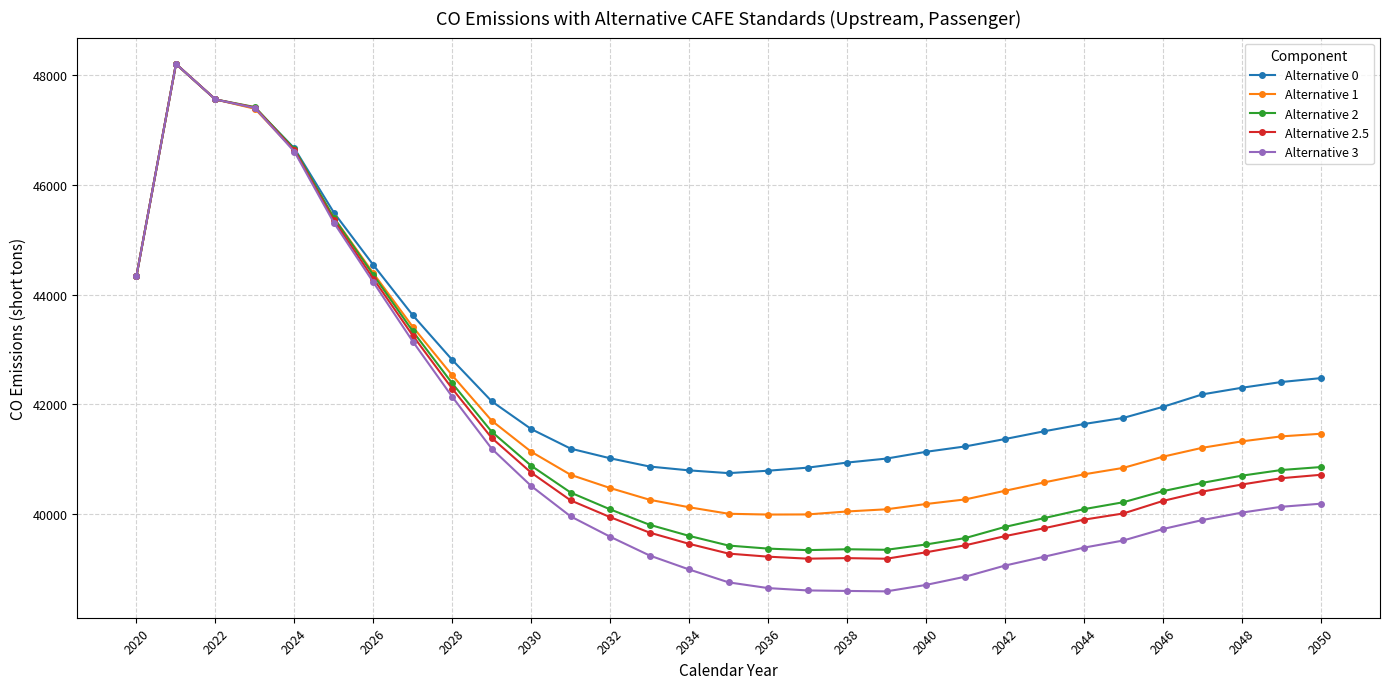

What is the lowest value of the Alternative 2 series?

39336.4